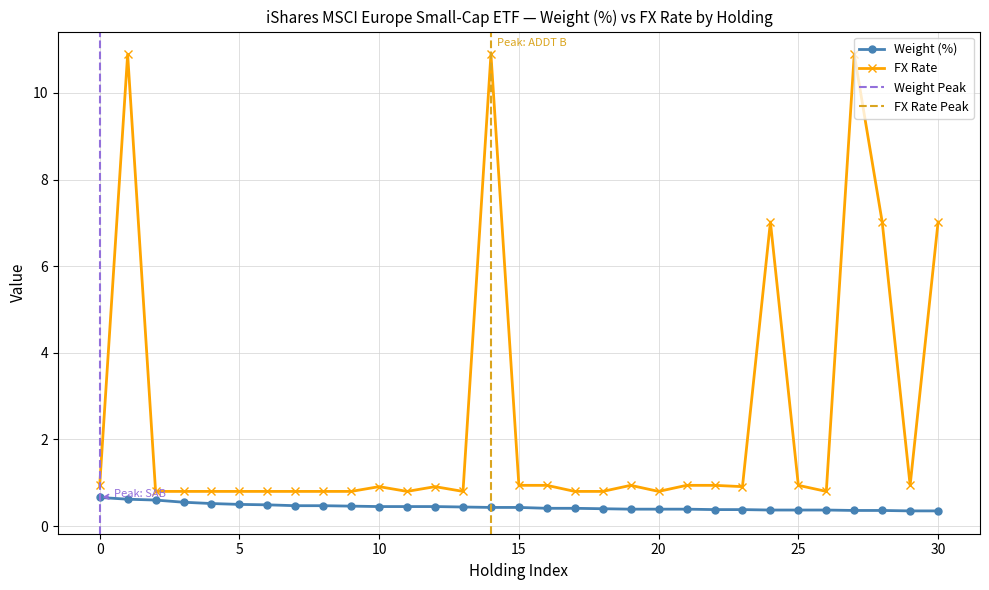

True or false: FX Rate has more than 2 interior local peaks.

True